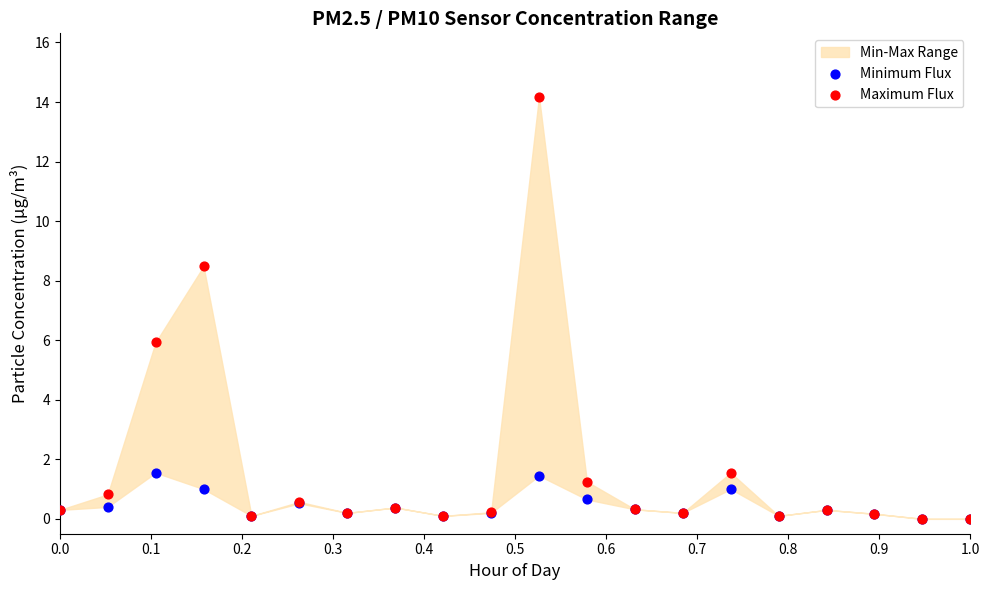

Across all series, what Y value is closest to 7?

5.9